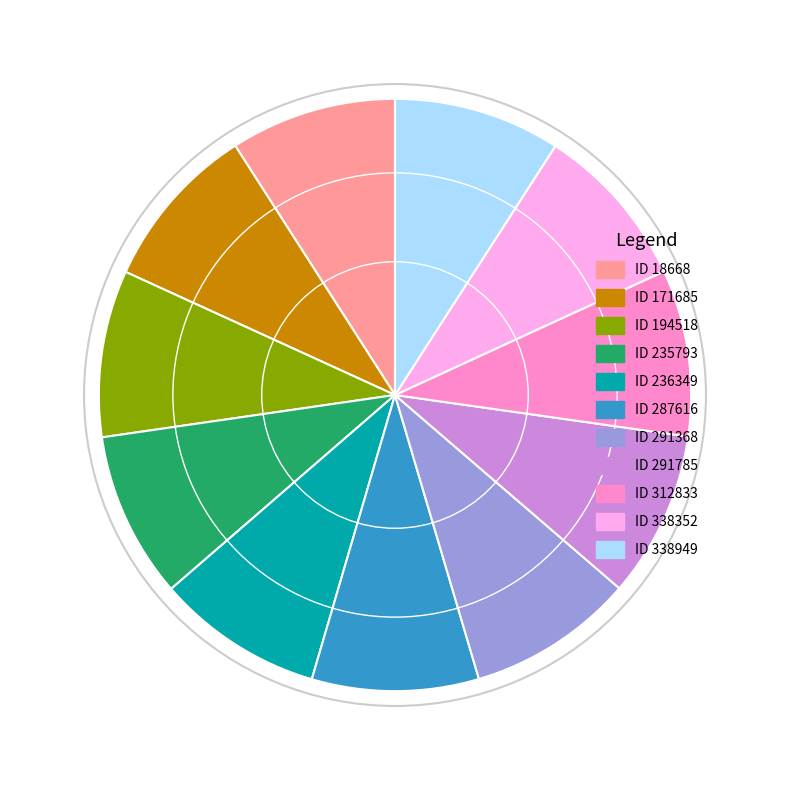

Do ID 171685 and ID 18668 together represent more than half of the pie?

No